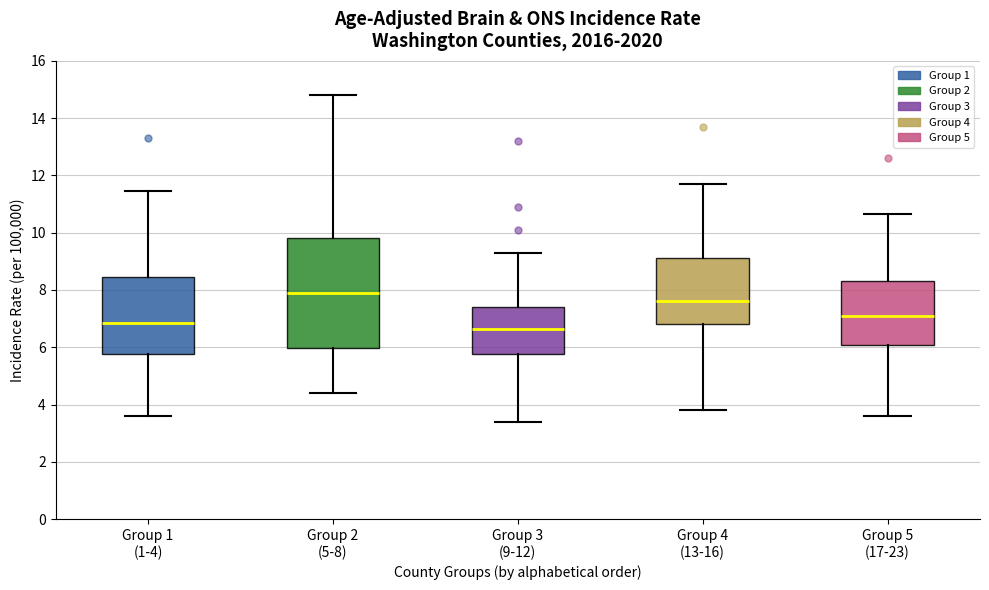

Reading left to right, transcribe this box plot: for each box, give where its median line is, the range the box spans, and where its two whiskers end, as read against the y-axis. The values are not printed on the chart, so give them approximately, as read against the axis.

Group 1 (1-4): median 6.8, box 5.8 to 8.4, whiskers 3.6 to 11.4
Group 2 (5-8): median 8.0, box 6.0 to 9.8, whiskers 4.4 to 14.8
Group 3 (9-12): median 6.6, box 5.8 to 7.4, whiskers 3.4 to 9.4
Group 4 (13-16): median 7.6, box 6.8 to 9.2, whiskers 3.8 to 11.8
Group 5 (17-23): median 7.2, box 6.0 to 8.4, whiskers 3.6 to 10.6